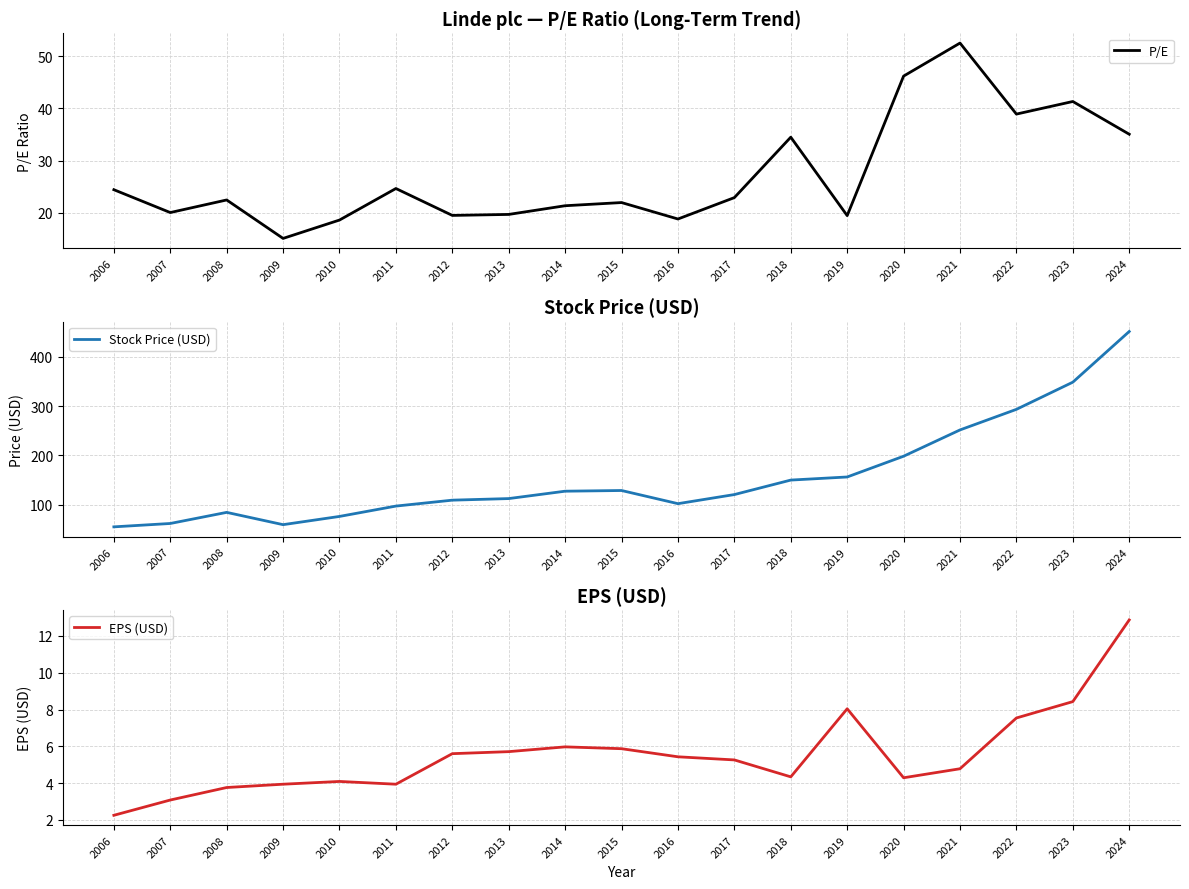

Which category has the lowest value across all series?

2006